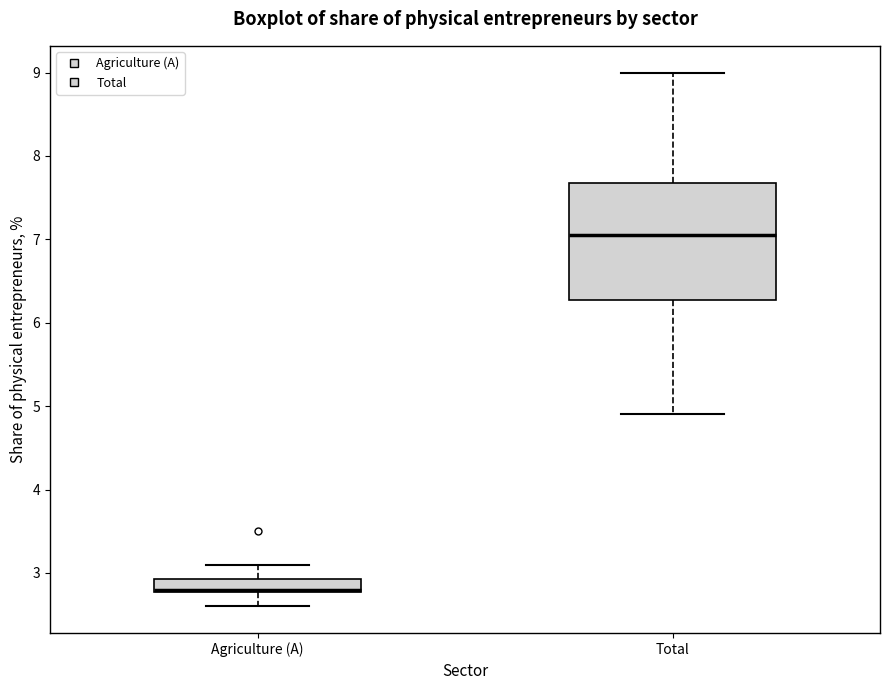

Where is the lower edge of the box for Total on the y-axis? The values are not printed on the chart, so give them approximately, as read against the axis.

6.3